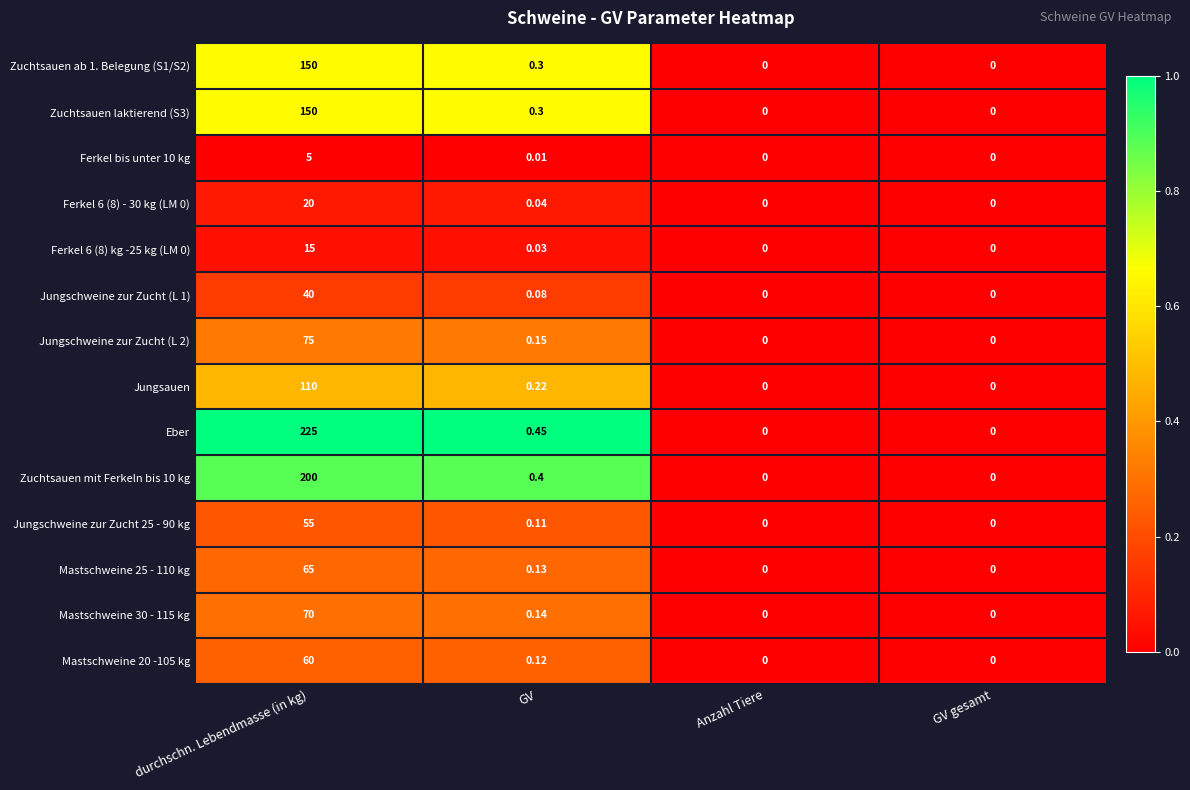

Which series has the widest spread of values?

Eber